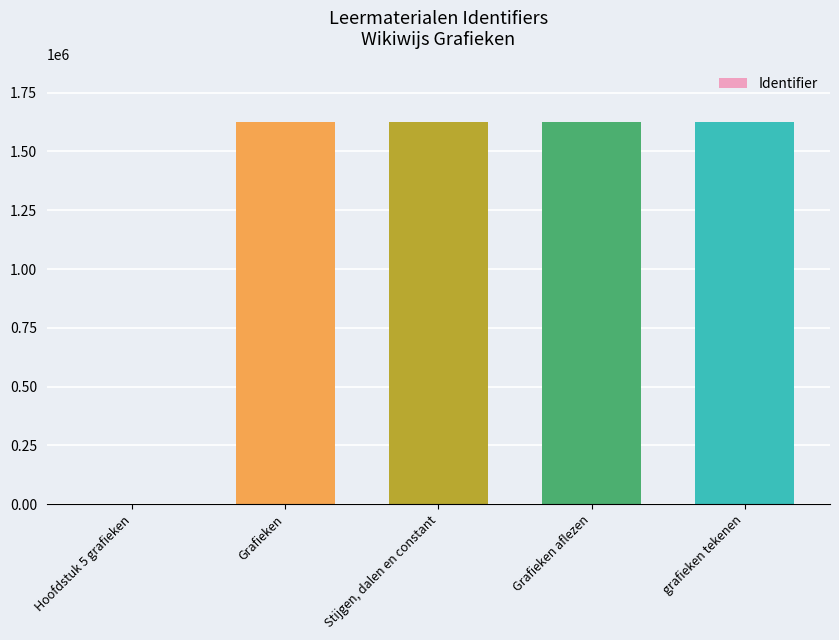

Is it true that the value at grafieken tekenen is 1626556?

True